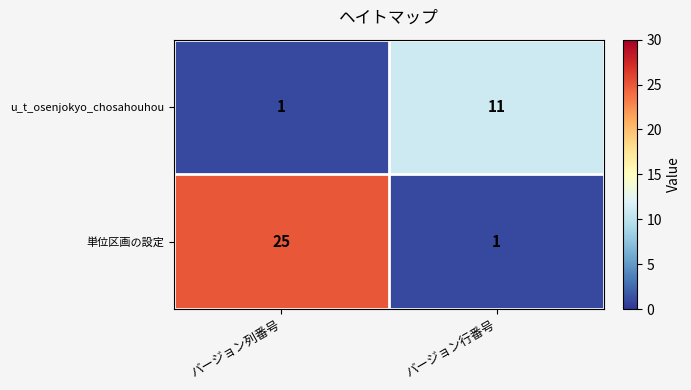

Which series has the largest range (max minus min)?

単位区画の設定